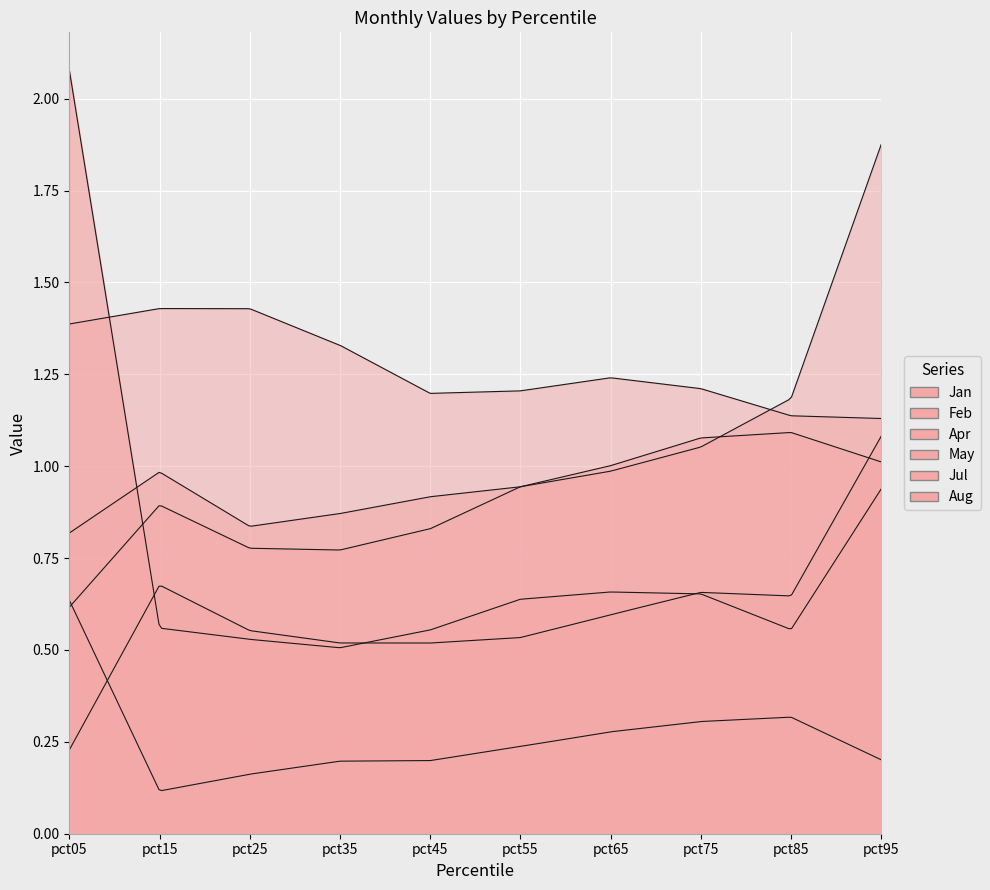

True or false: Aug and Feb intersect in this chart.

False